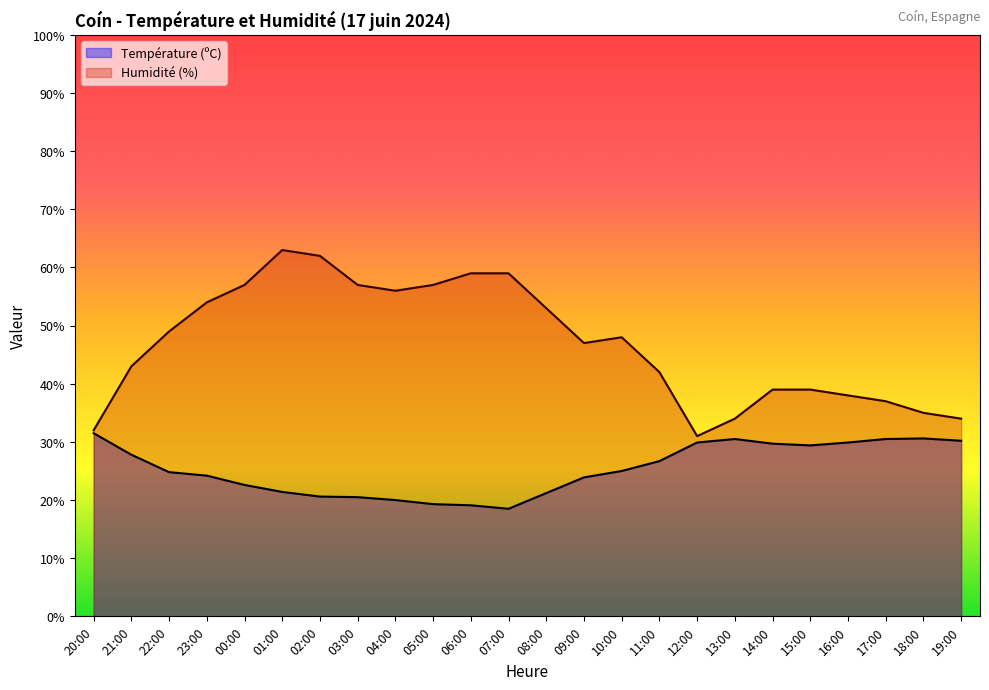

Reading left to right, extract all data points from this chart.

Température (ºC): 31.5	27.8	24.8	24.2	22.6	21.4	20.6	20.5	20.0	19.3	19.1	18.5	21.2	23.9	25.0	26.7	29.9	30.5	29.7	29.4	29.9	30.5	30.6	30.2
Humidité (%): 32.0	43.0	49.0	54.0	57.0	63.0	62.0	57.0	56.0	57.0	59.0	59.0	53.0	47.0	48.0	42.0	31.0	34.0	39.0	39.0	38.0	37.0	35.0	34.0